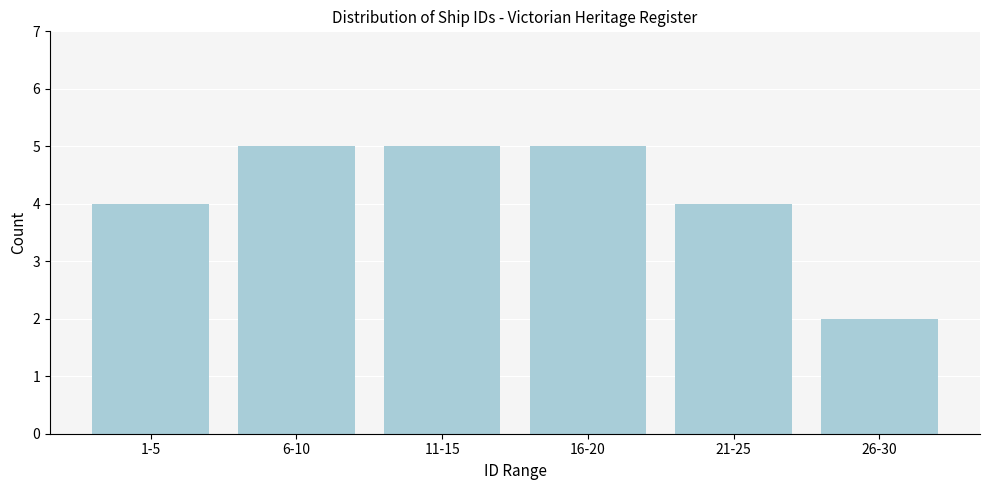

Reading right to left, what are all the values shown in this chart?

2	4	5	5	5	4